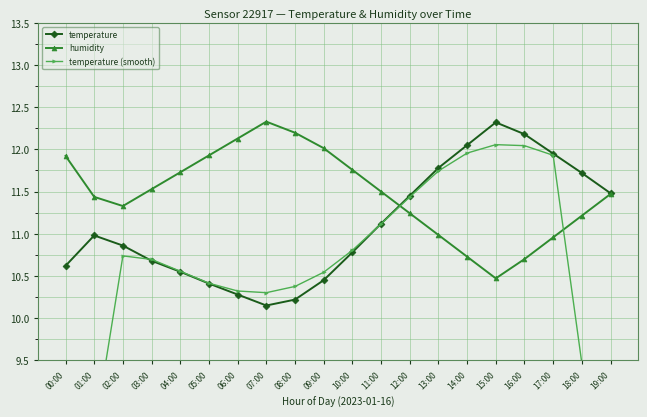

At which category does temperature reach its first local valley?

07:00